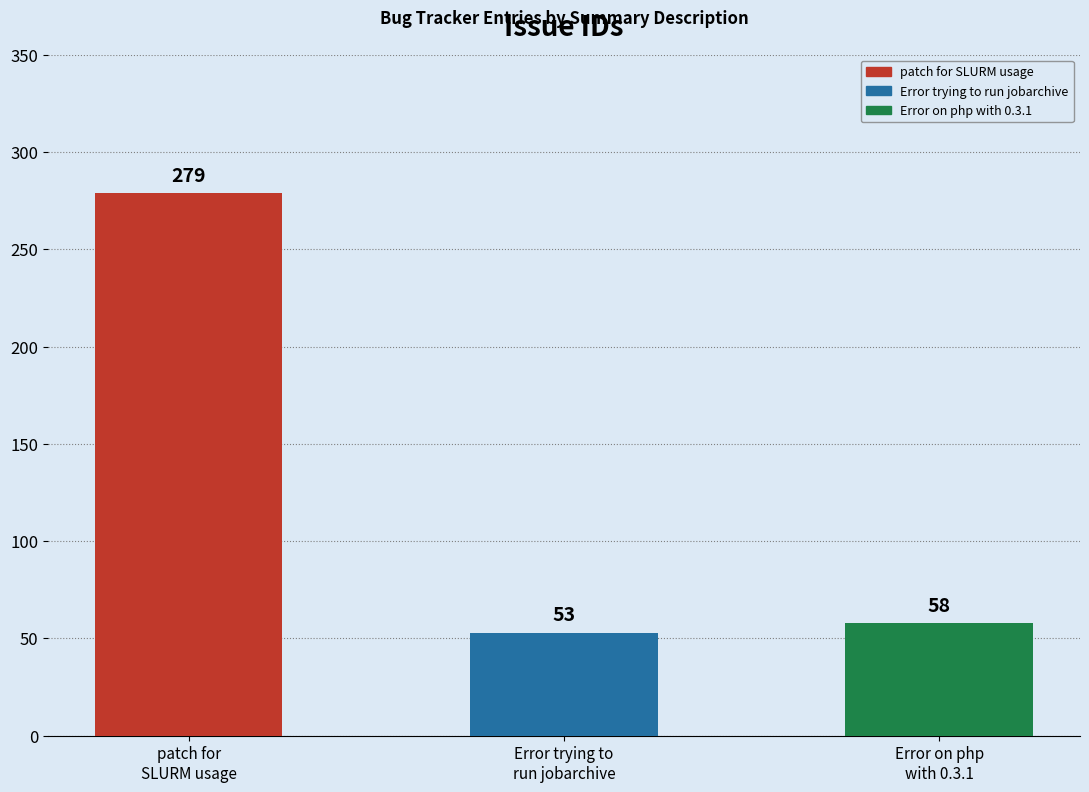

What is the sum of all values?

390